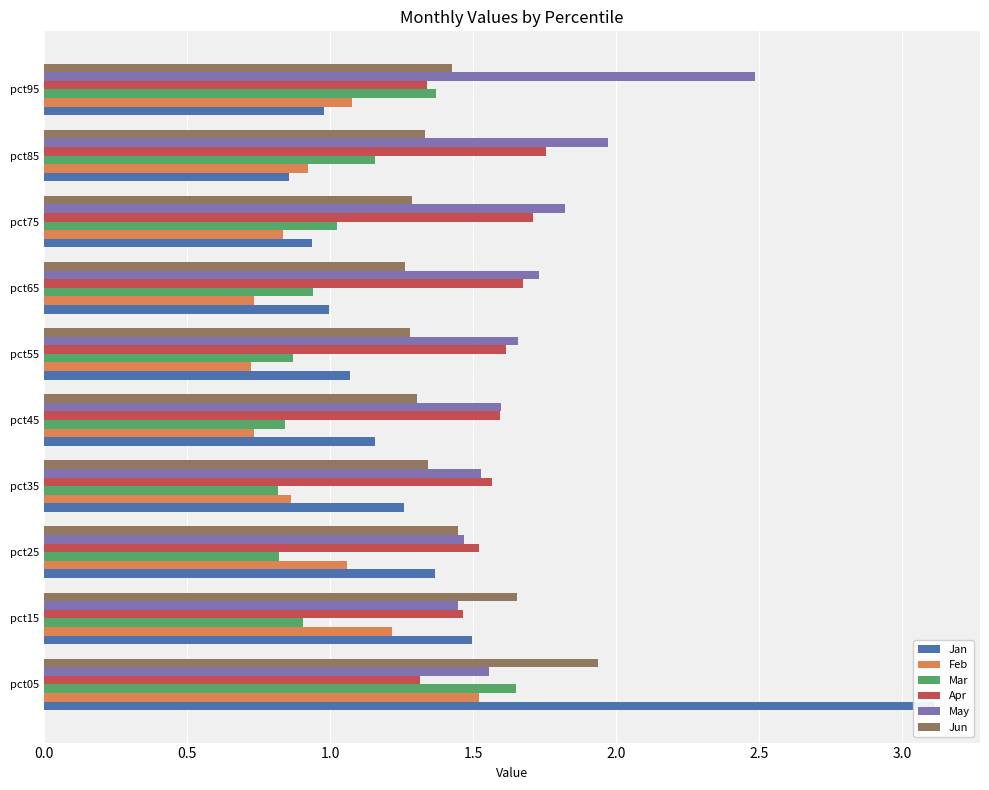

Which series has the widest spread of values?

Jan